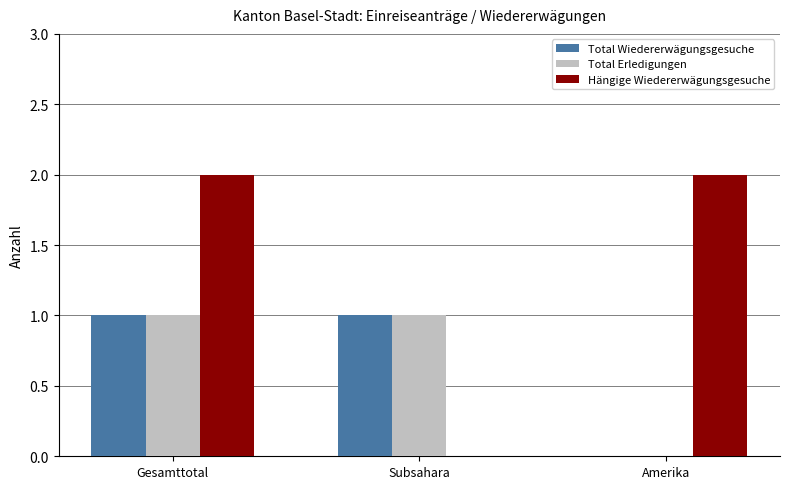

What is the spread (max minus min) of values at Amerika?

2